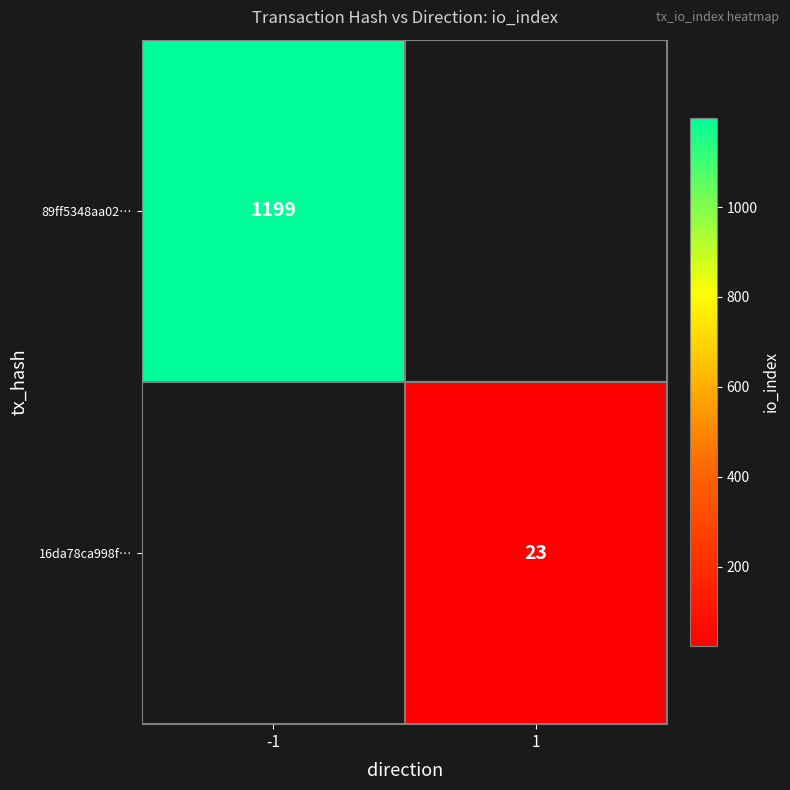

The value of 89ff5348aa02… at -1 is 1199. True or false?

True